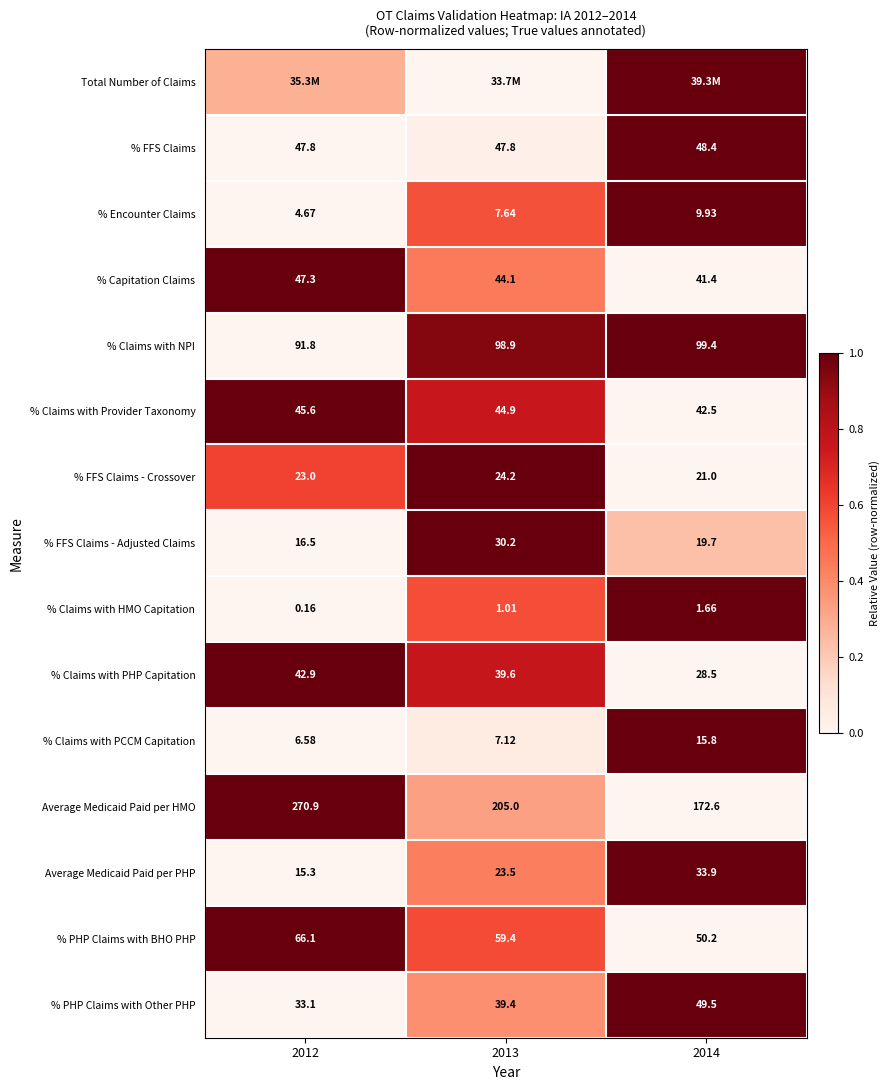

Is the value of % FFS Claims at 2014 greater than the value of % Capitation Claims at 2014?

Yes